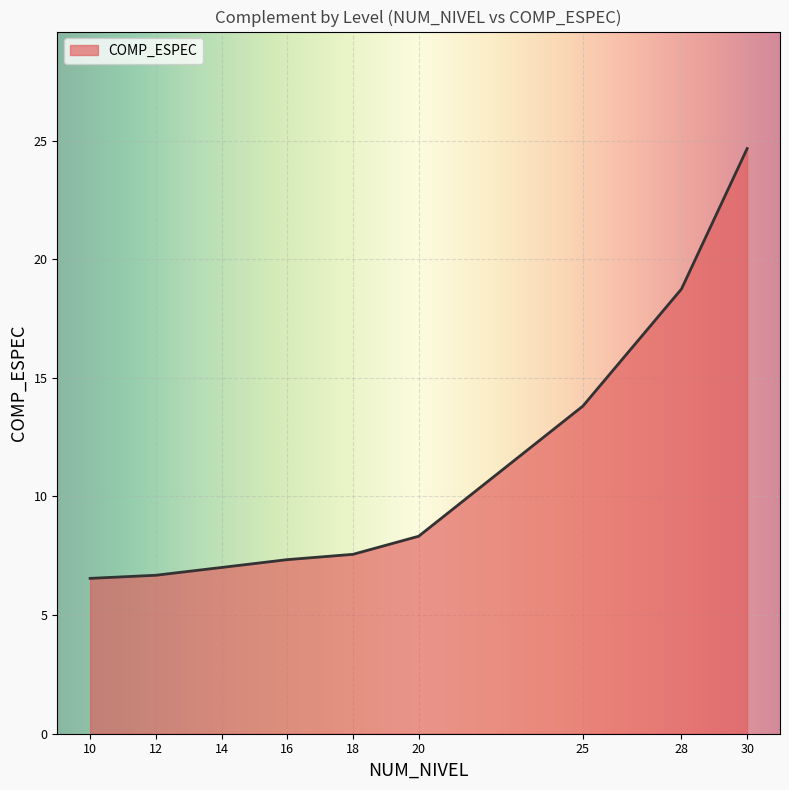

Approximately how many times larger is the value at 28 compared to 12?

2.8